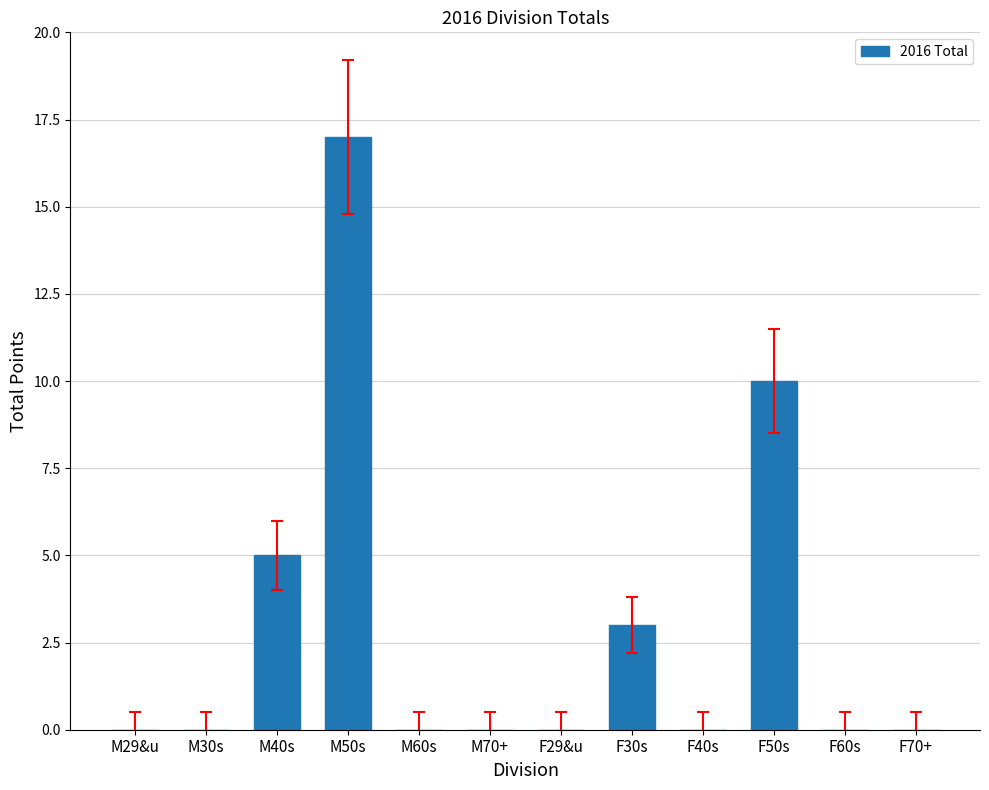

Which label corresponds to the largest value in the chart?

M50s